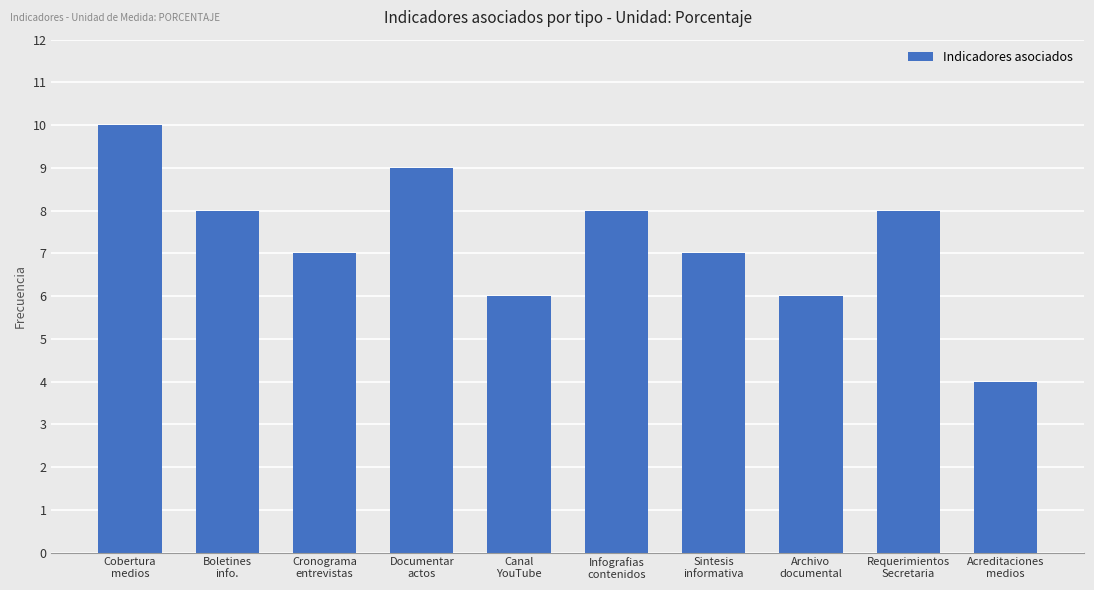

How many values are below 8?

5